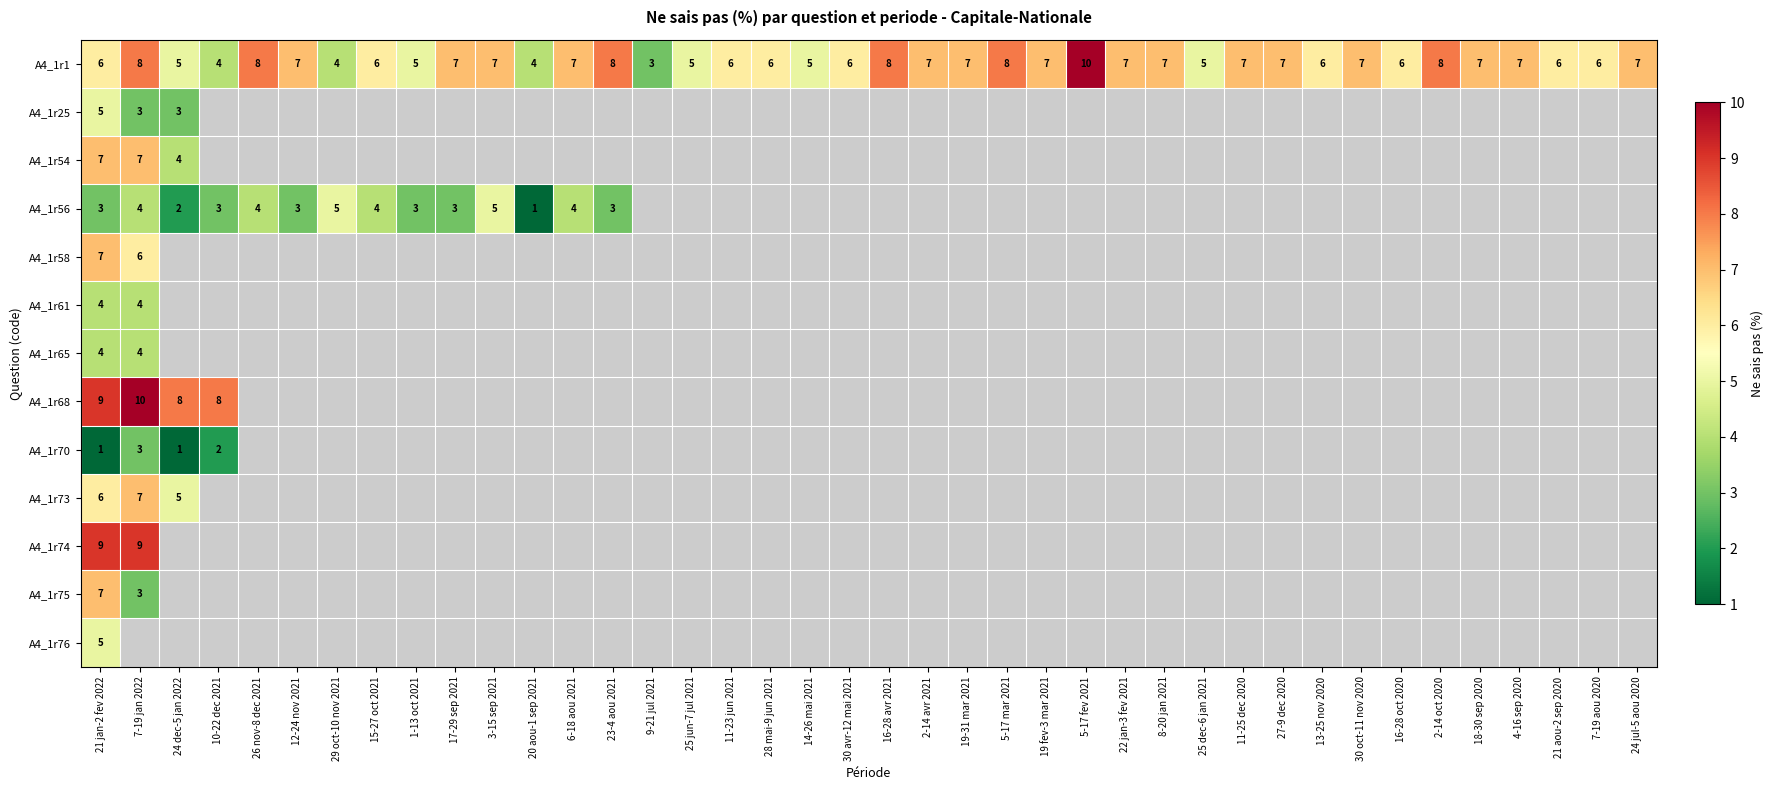

The A4_1r1 series shows 7 at 19 fev-3 mar 2021. True or false?

True